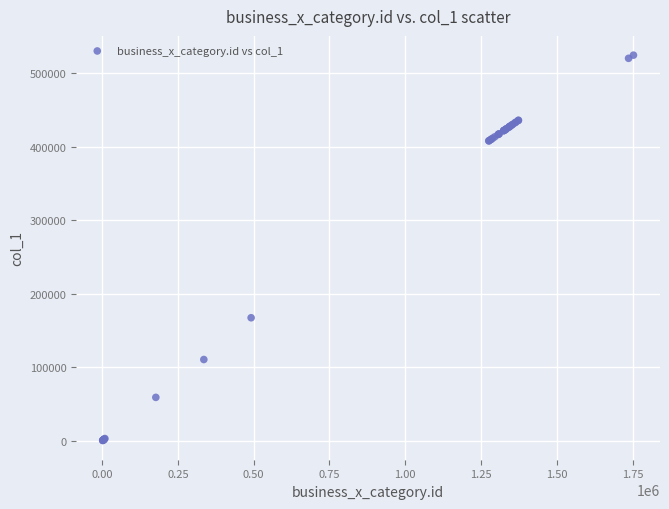

What Y value in the scatter plot is closest to 262788?

167628